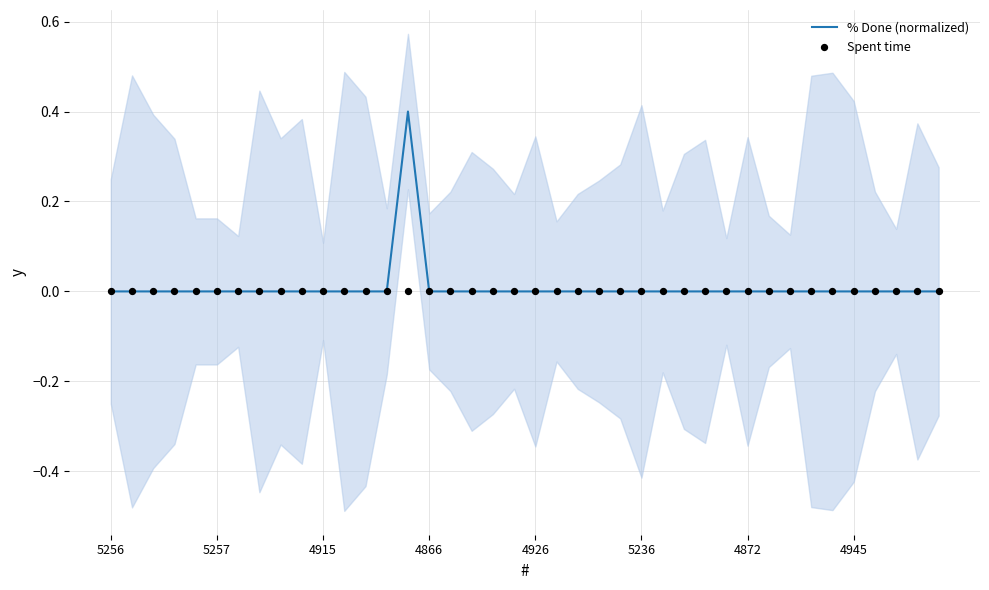

Which series has the widest spread of Y values?

% Done (normalized)